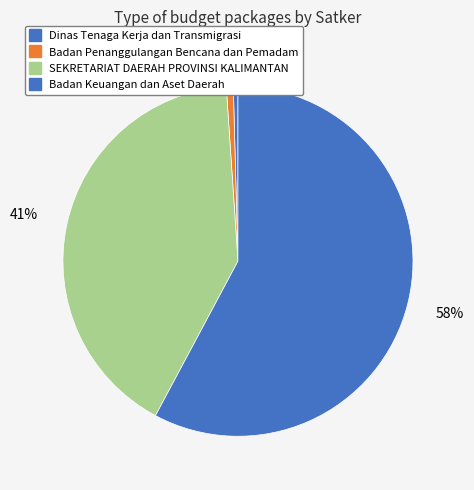

How many segments does this pie chart have?

4